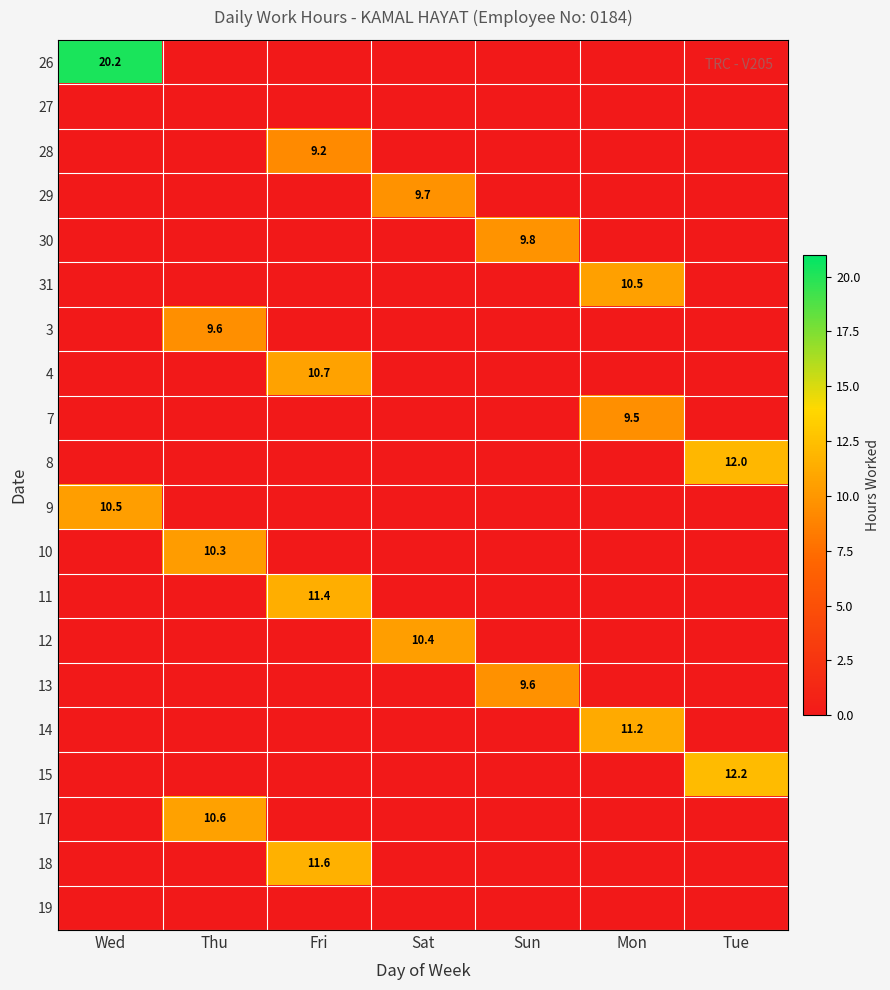

The value of 29 at Sat is 9.7. True or false?

True